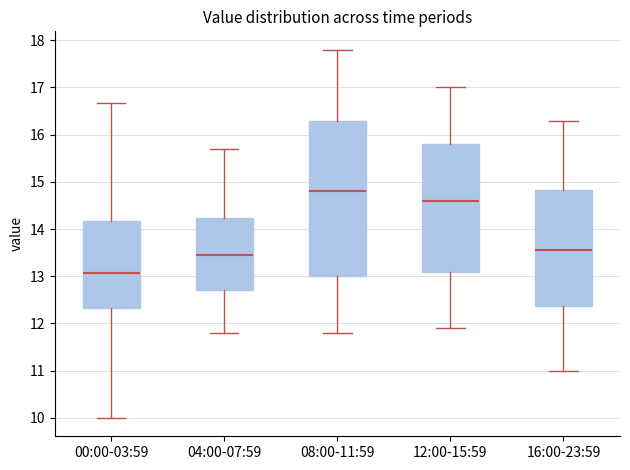

Which box has the lowest median line?

00:00-03:59